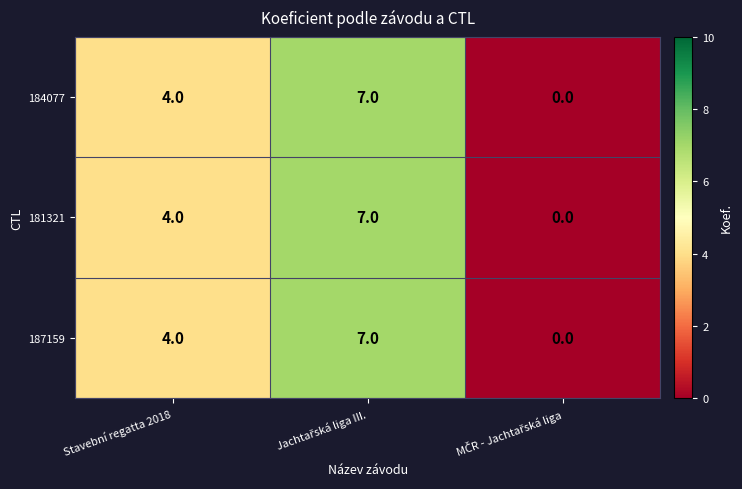

Reading left to right, list all the values displayed in this chart.

184077: 4	7	0
181321: 4	7	0
187159: 4	7	0